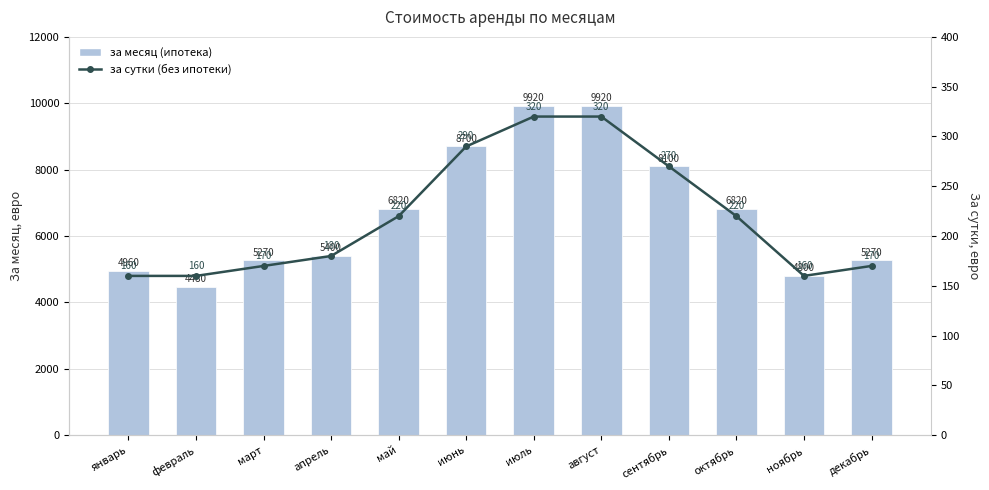

How many values in the за сутки (без ипотеки) series exceed 220?

4